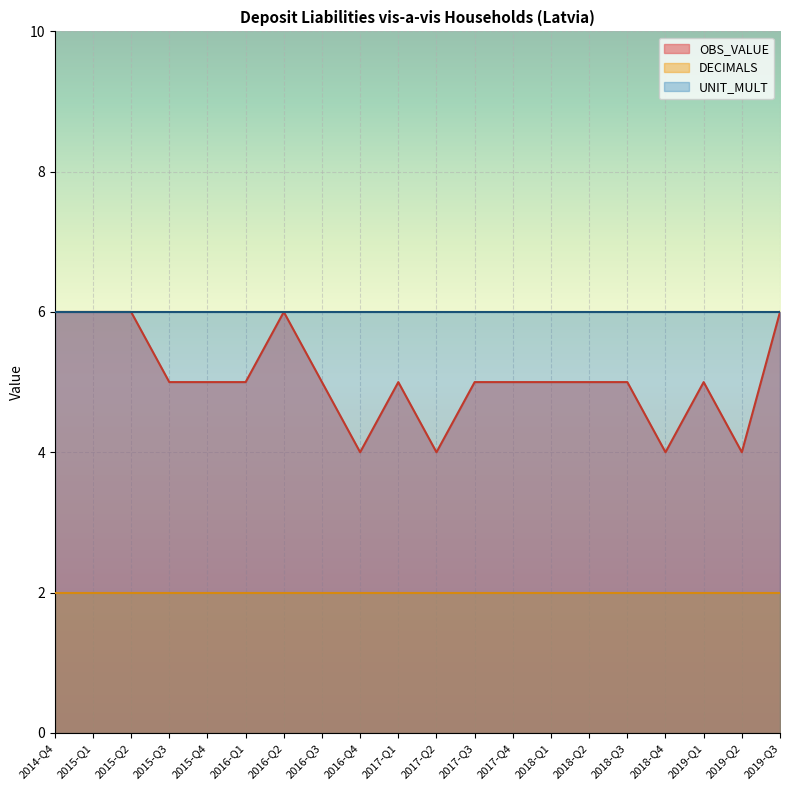

List the series in order of their peak value, highest first.

OBS_VALUE, UNIT_MULT, DECIMALS